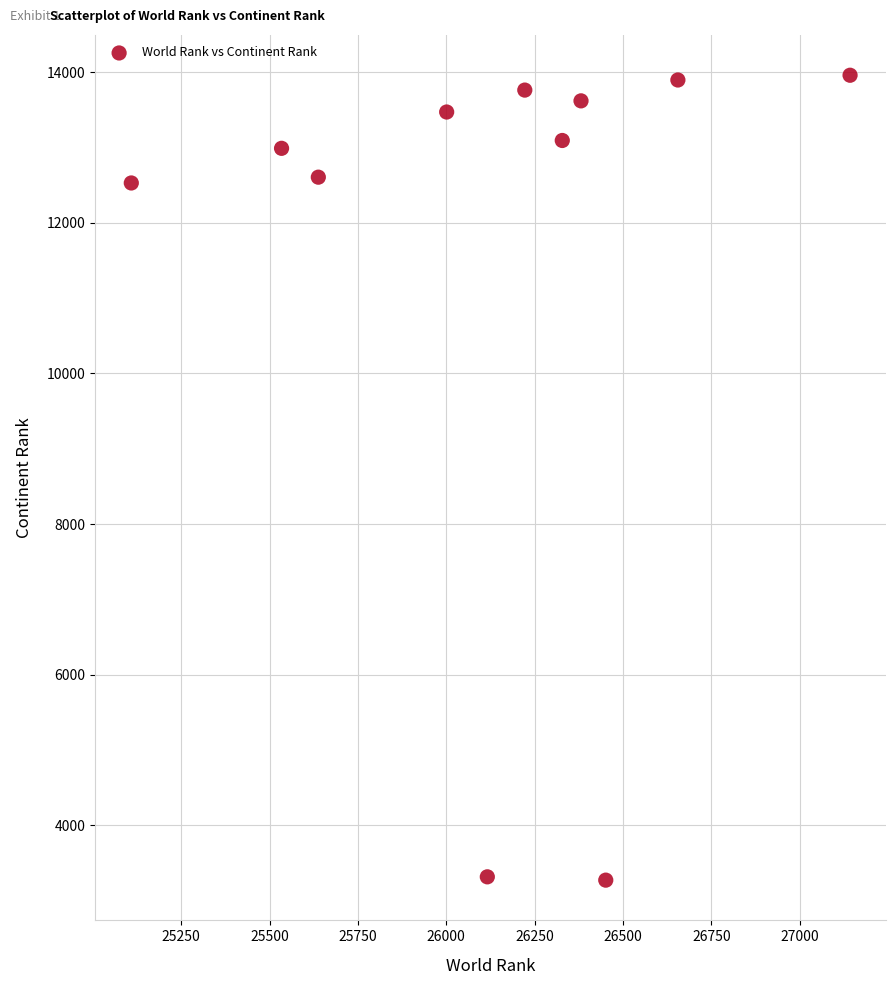

What is the average X value?

26143